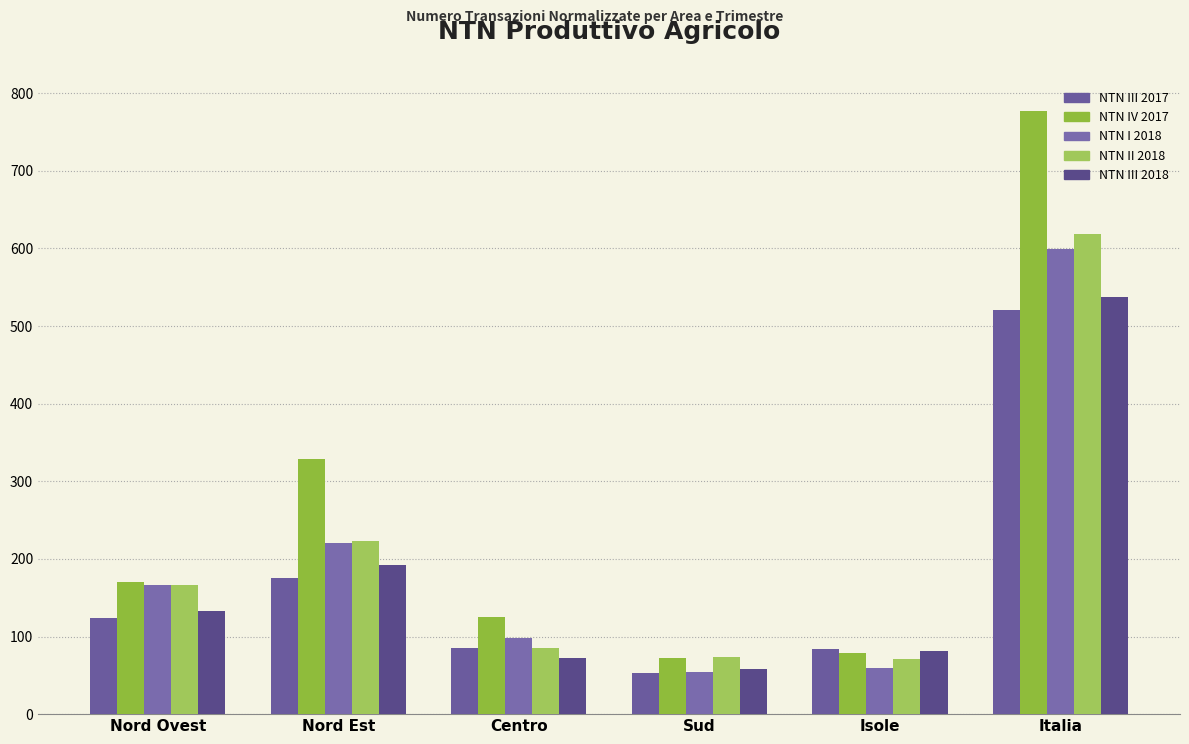

Which has a higher value, Sud or Centro?

Centro